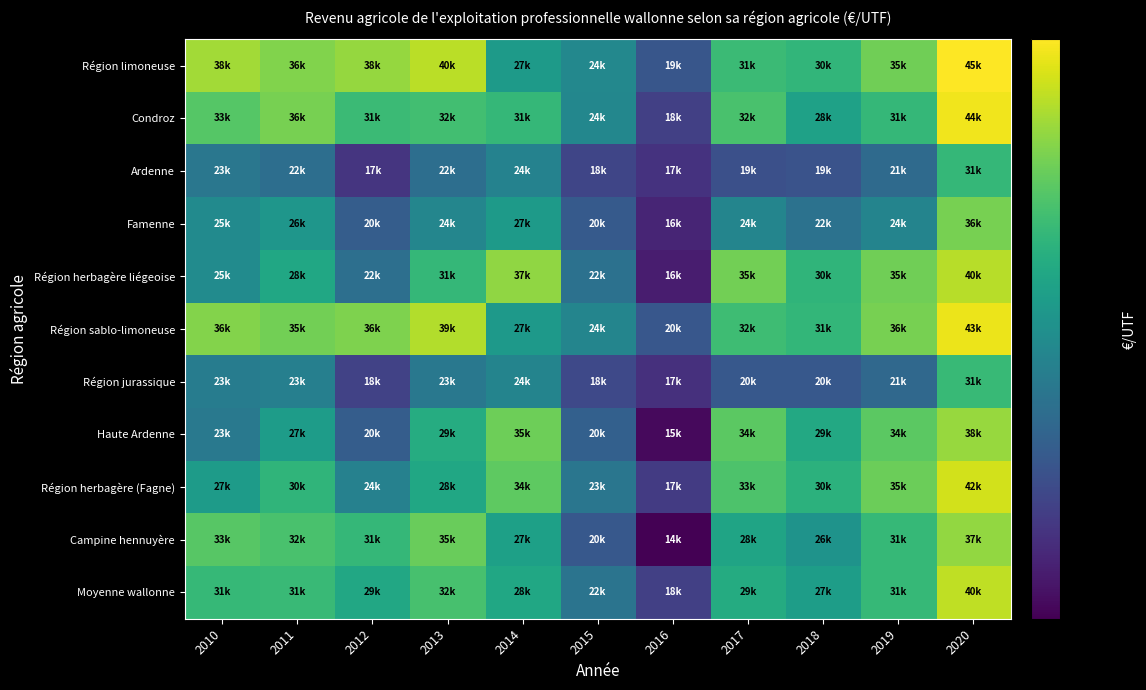

At how many categories does at least one series exceed 41102?

1